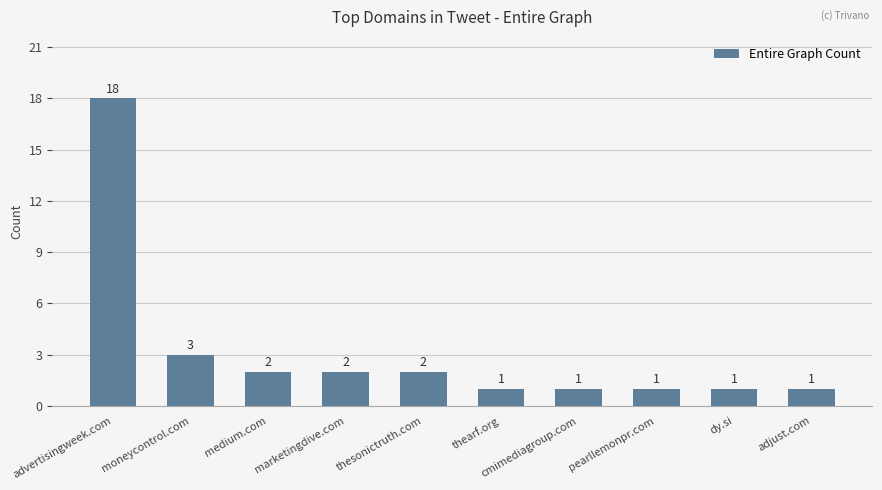

Reading left to right, what are all the values shown in this chart?

advertisingweek.com=18	moneycontrol.com=3	medium.com=2	marketingdive.com=2	thesonictruth.com=2	thearf.org=1	cmimediagroup.com=1	pearllemonpr.com=1	dy.si=1	adjust.com=1